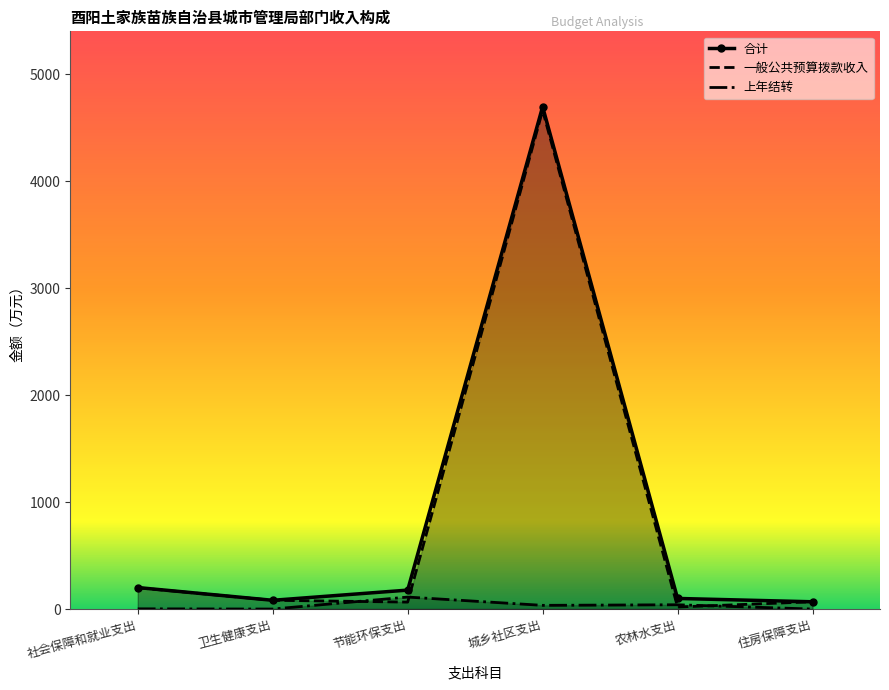

What are all the series names shown in the legend?

合计, 一般公共预算拨款收入, 上年结转